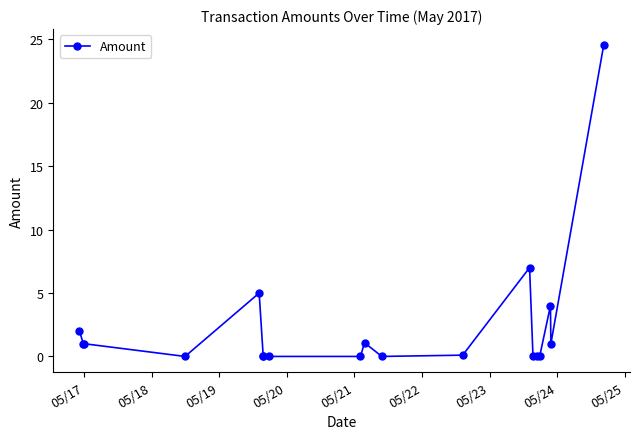

What is the sum of all values?

46.8